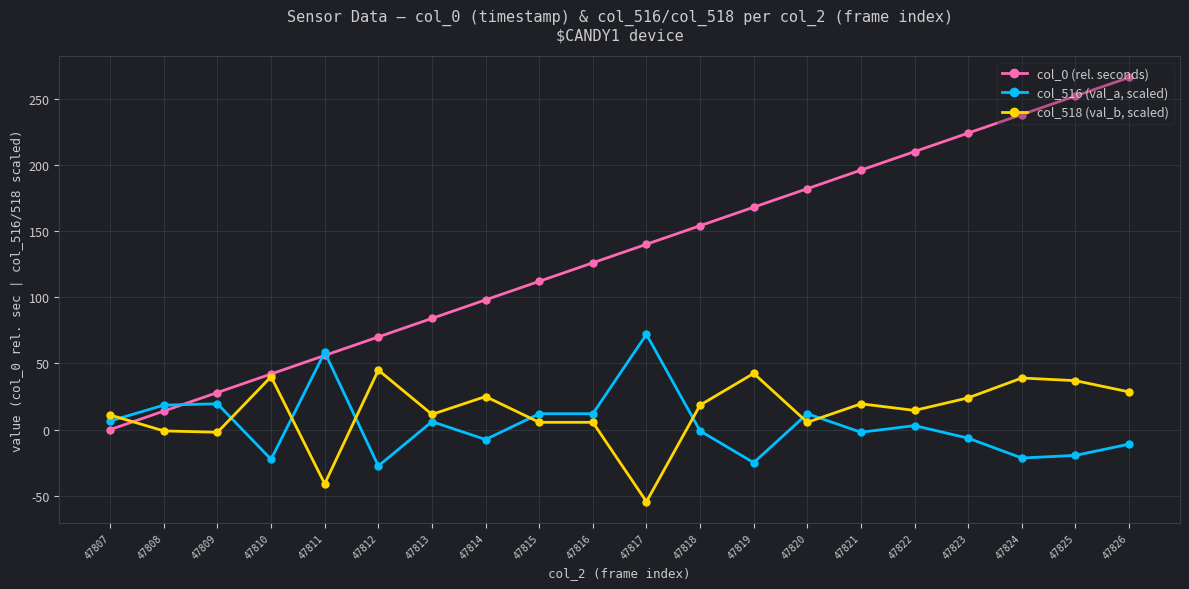

Which series has the largest range (max minus min)?

col_0 (rel. seconds)